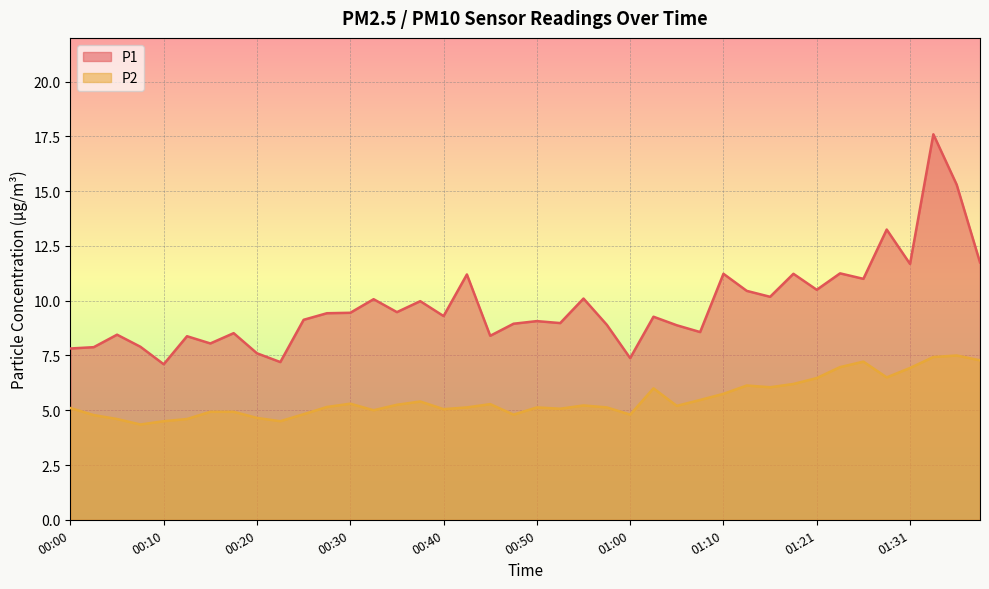

Which series has the largest total across all categories?

P1